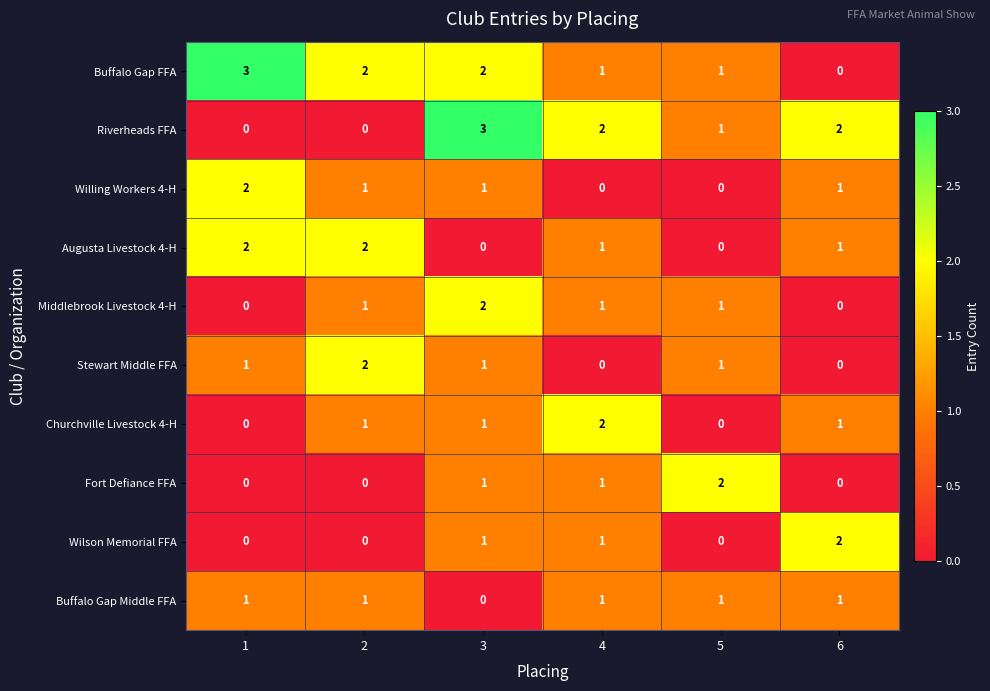

Count the number of data series in this chart.

10